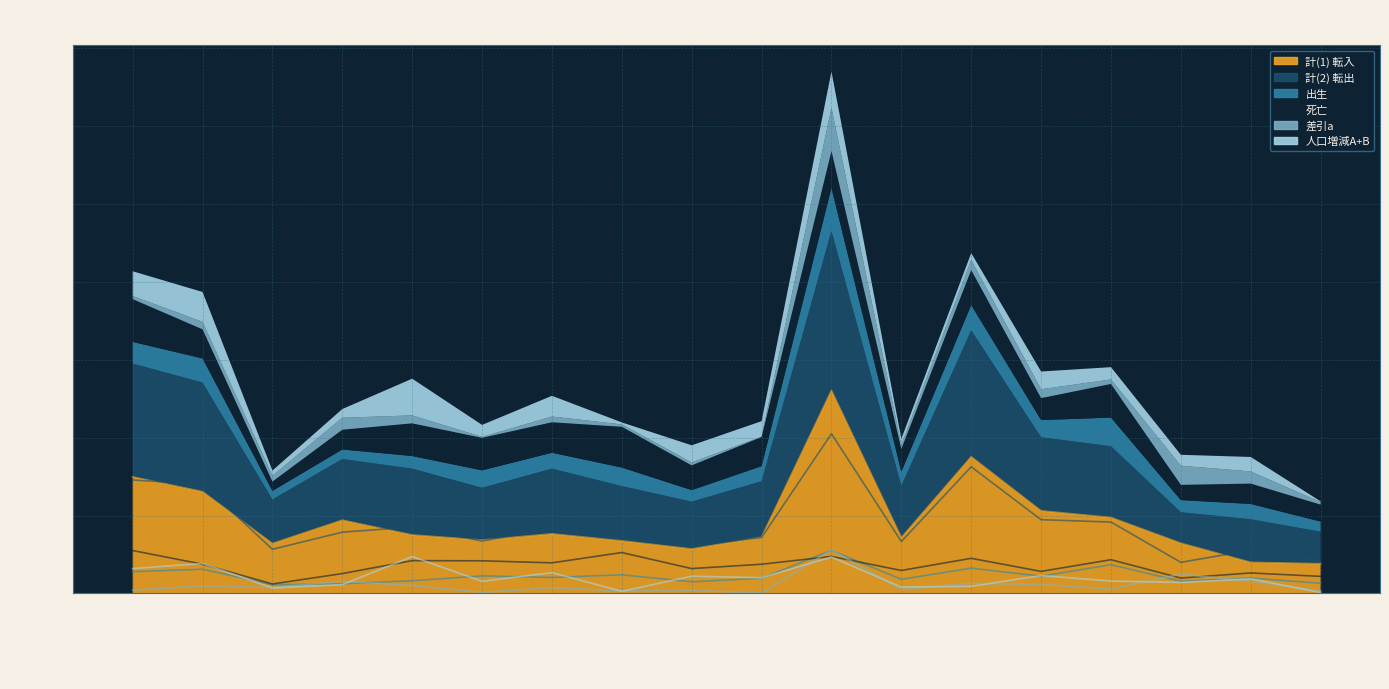

What is the value of the 計(1) 転入 point at the 3rd from the left?

320